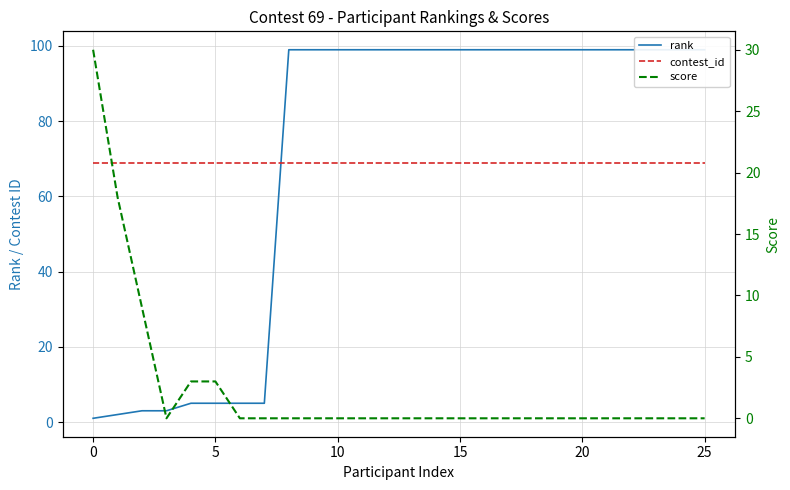

Which series has the largest range (max minus min)?

rank